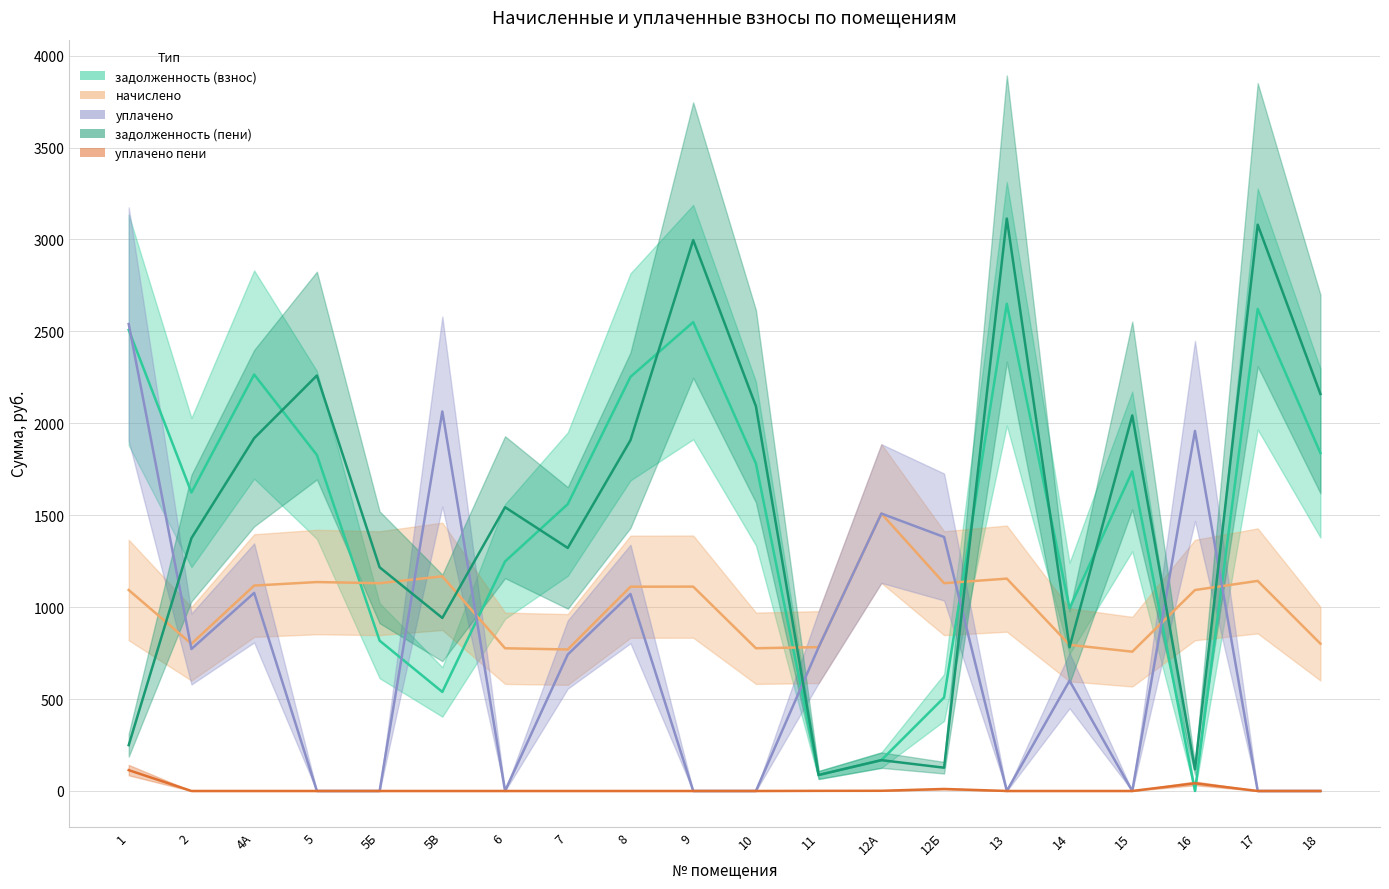

Which series ends up on top after the final intersection of задолженность (пени) and задолженность (взнос)?

задолженность (пени)